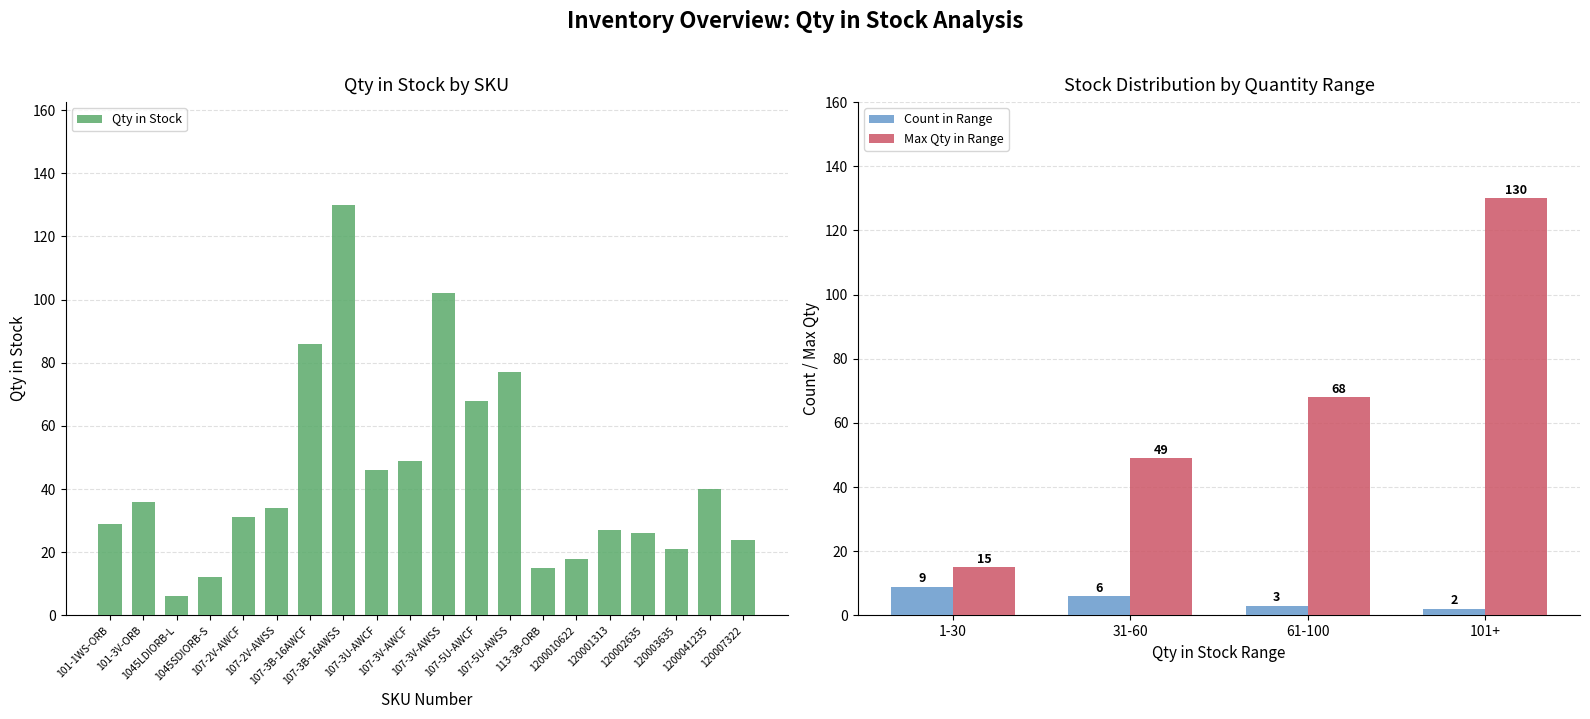

What is the difference between the second highest and minimum values?

96